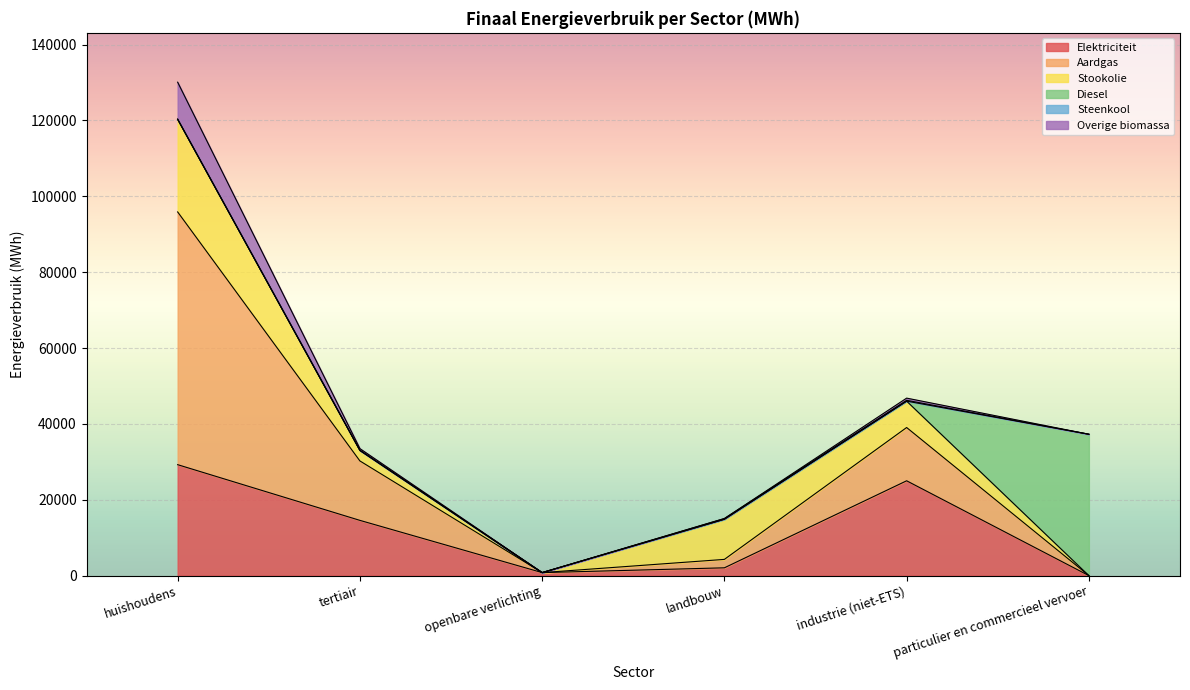

The value of Aardgas at landbouw is 1544.2. True or false?

False